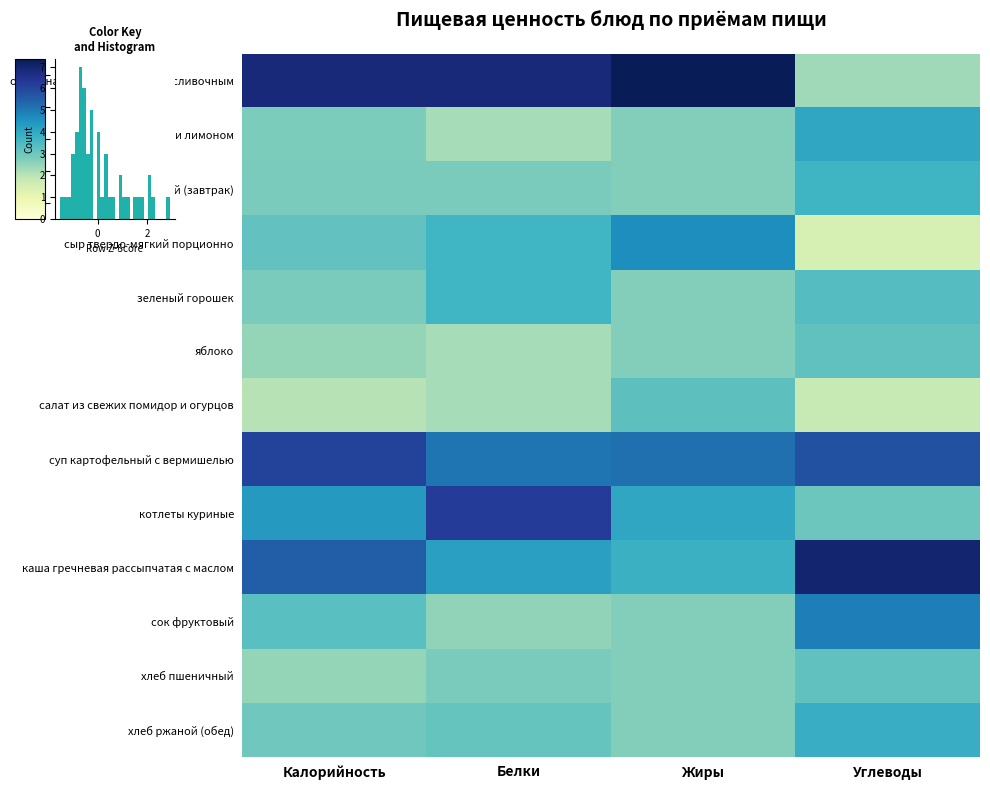

The яблоко series shows -0.7 at Жиры. True or false?

True